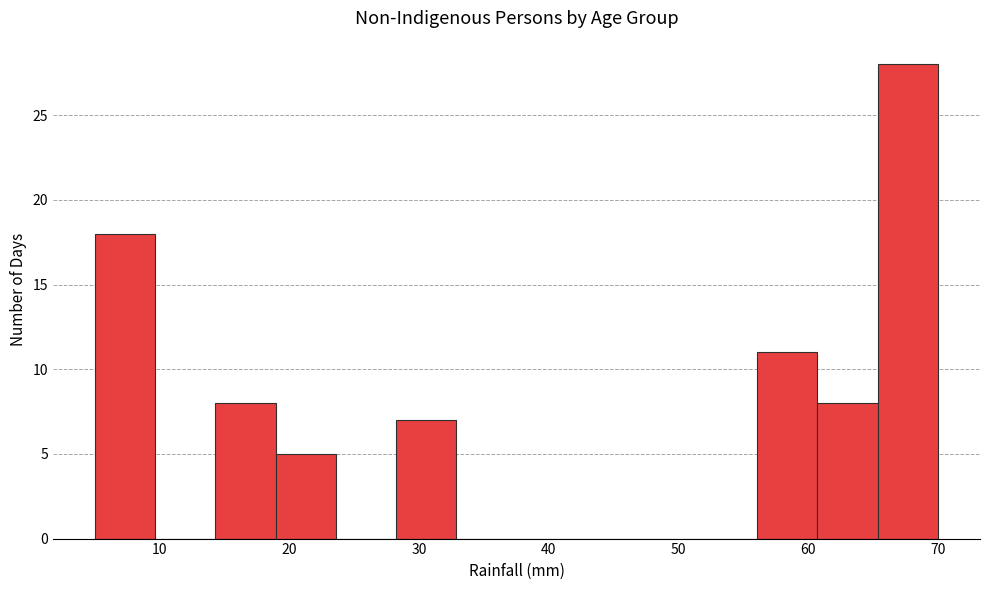

Over which range of the x-axis is the bar tallest?

65 to 70